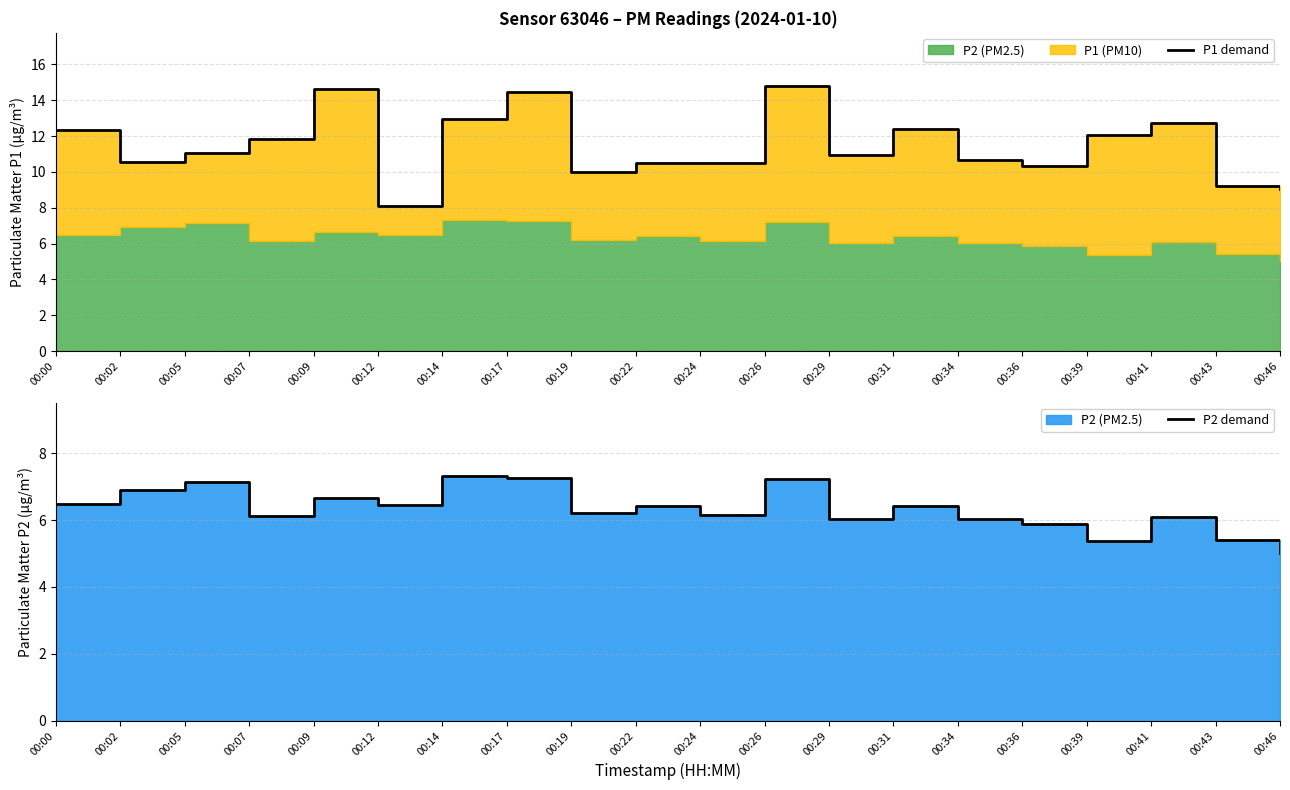

Is the value of P2 demand at 00:17 greater than the value of P1 demand at 00:12?

No